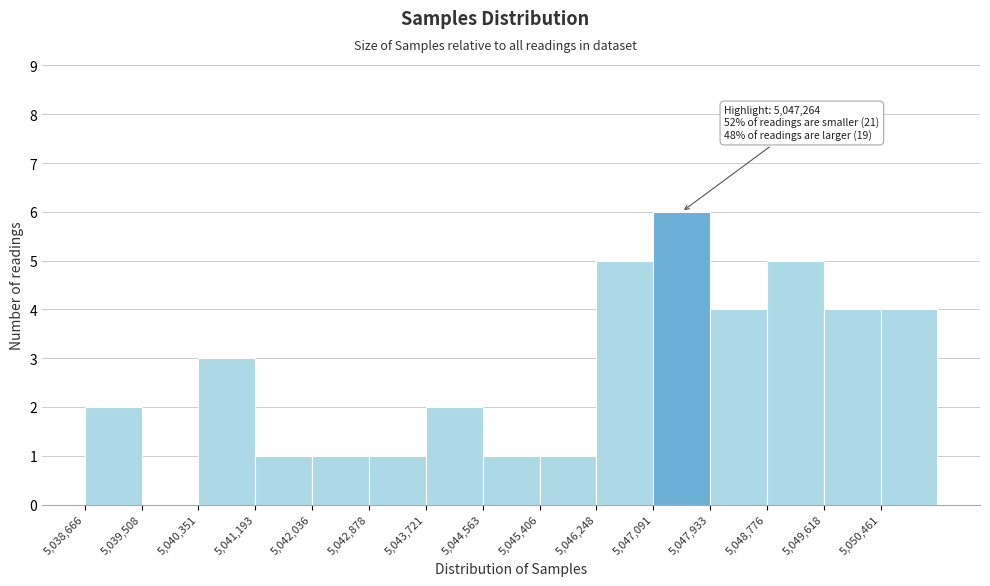

Which range on the x-axis has the tallest bar?

5047100 to 5047900